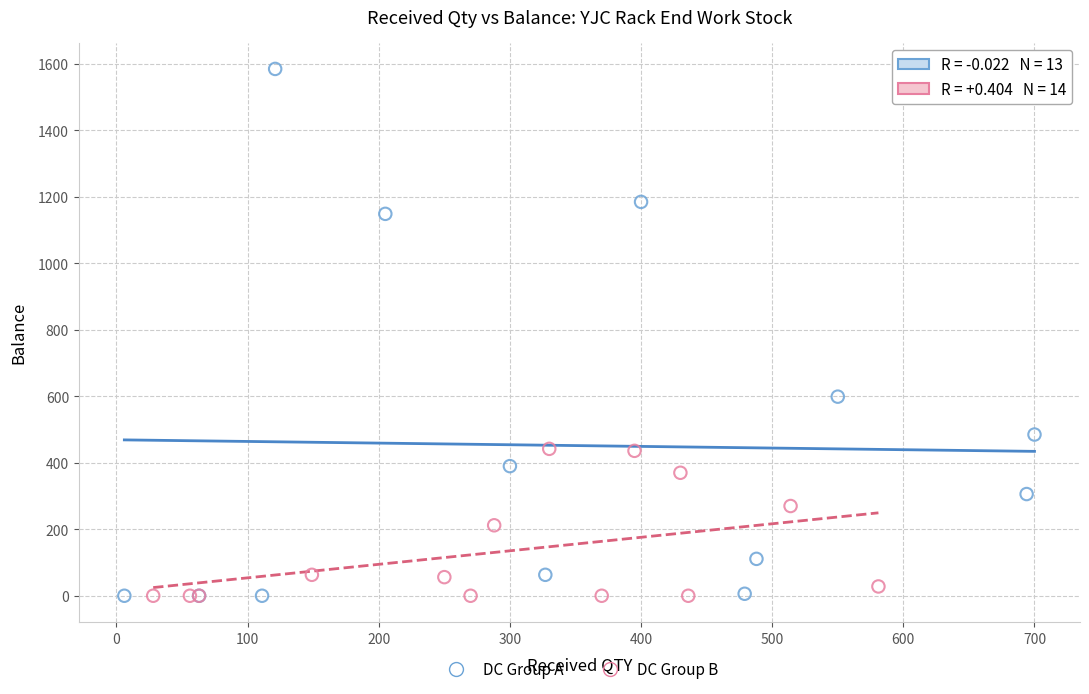

Which series contains the highest Y value?

DC Group A